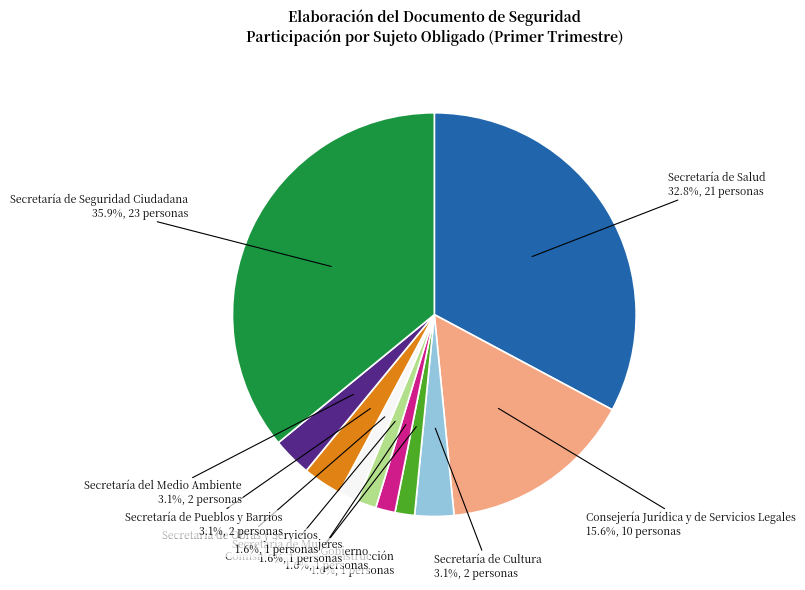

What is the largest slice in the pie chart?

Secretaría de Seguridad Ciudadana